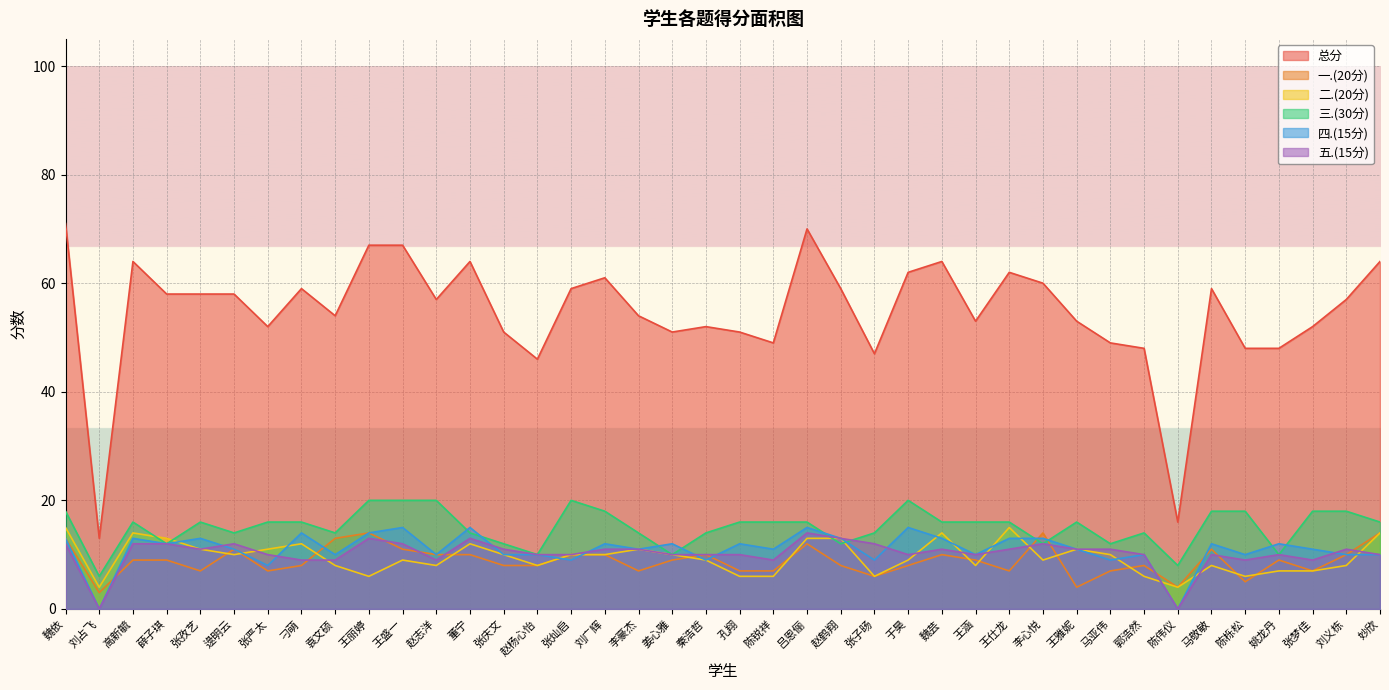

Is it true that 四.(15分) equals 2 at 妙欣?

False